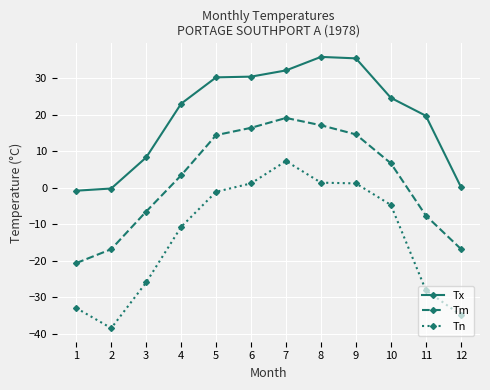

True or false: Tx has more than 2 points higher than both neighbors.

False